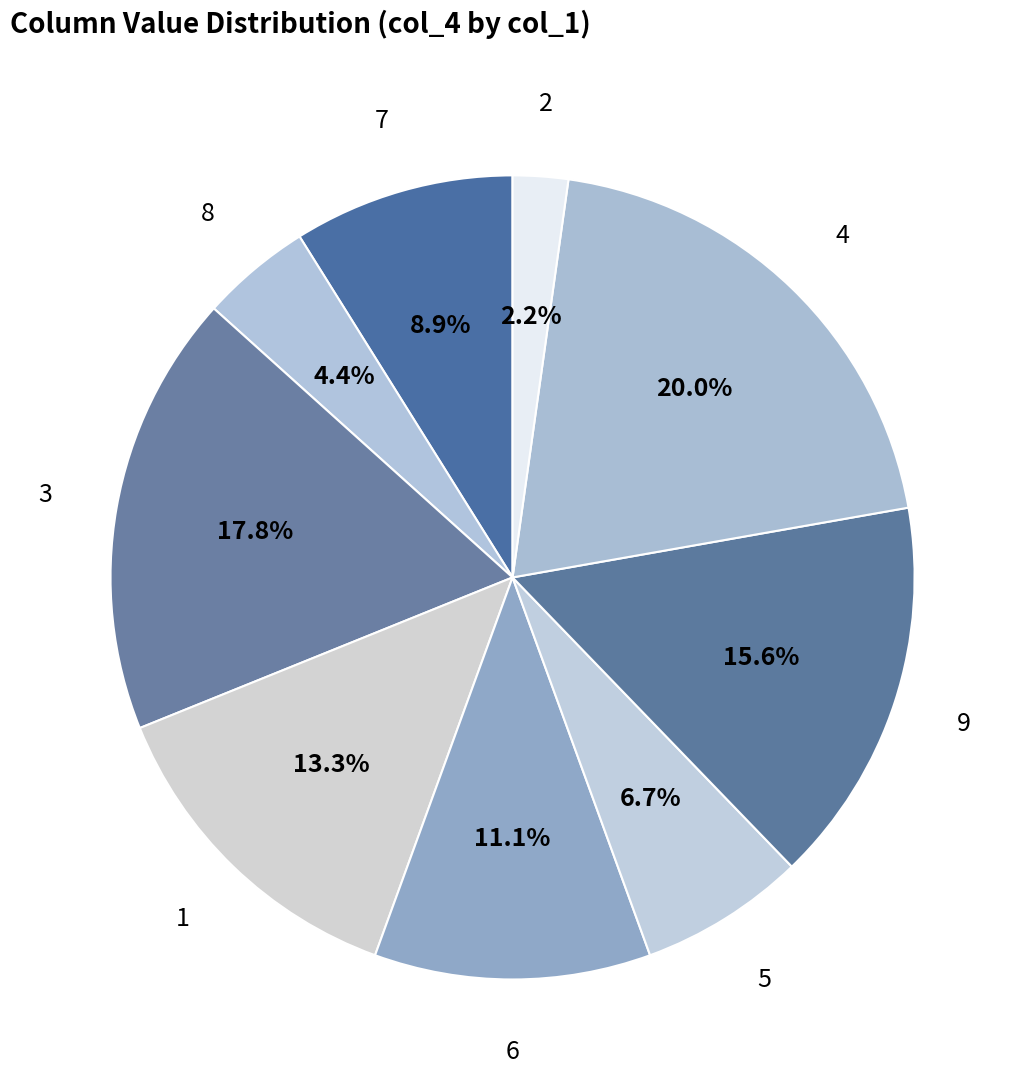

Approximately how many times larger is the value at 7 compared to 5?

1.3